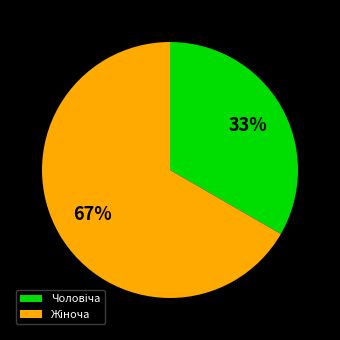

To the nearest percent, what is the average slice percentage?

50%